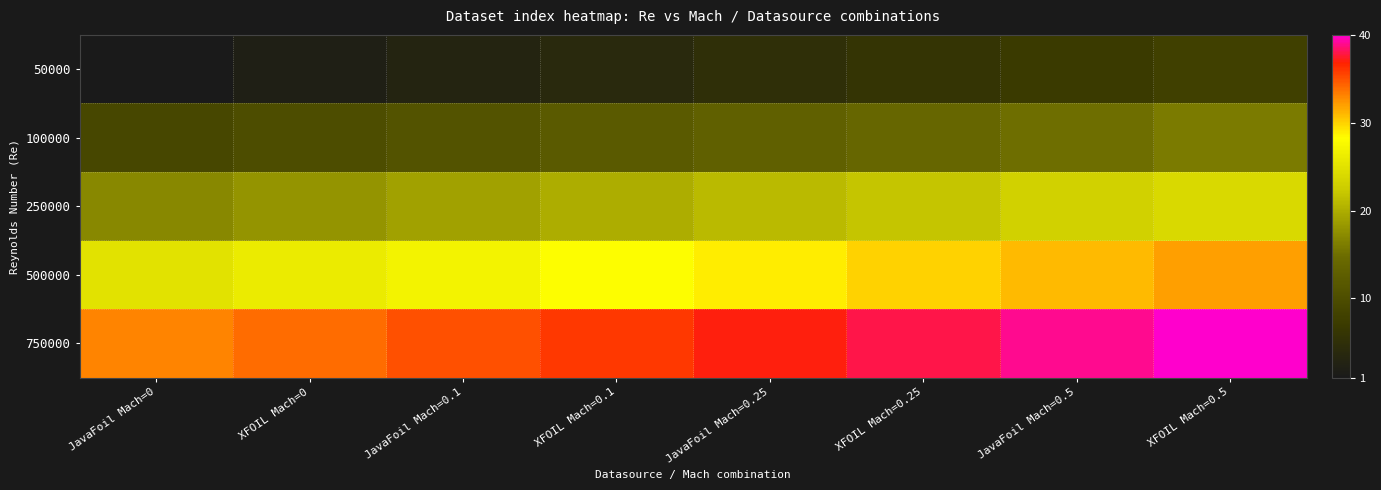

Reading left to right, what are all the values shown in this chart?

50000: JavaFoil Mach=0=1	XFOIL Mach=0=2	JavaFoil Mach=0.1=3	XFOIL Mach=0.1=4	JavaFoil Mach=0.25=5	XFOIL Mach=0.25=6	JavaFoil Mach=0.5=7	XFOIL Mach=0.5=8
100000: JavaFoil Mach=0=9	XFOIL Mach=0=10	JavaFoil Mach=0.1=11	XFOIL Mach=0.1=12	JavaFoil Mach=0.25=13	XFOIL Mach=0.25=14	JavaFoil Mach=0.5=15	XFOIL Mach=0.5=16
250000: JavaFoil Mach=0=17	XFOIL Mach=0=18	JavaFoil Mach=0.1=19	XFOIL Mach=0.1=20	JavaFoil Mach=0.25=21	XFOIL Mach=0.25=22	JavaFoil Mach=0.5=23	XFOIL Mach=0.5=24
500000: JavaFoil Mach=0=25	XFOIL Mach=0=26	JavaFoil Mach=0.1=27	XFOIL Mach=0.1=28	JavaFoil Mach=0.25=29	XFOIL Mach=0.25=30	JavaFoil Mach=0.5=31	XFOIL Mach=0.5=32
750000: JavaFoil Mach=0=33	XFOIL Mach=0=34	JavaFoil Mach=0.1=35	XFOIL Mach=0.1=36	JavaFoil Mach=0.25=37	XFOIL Mach=0.25=38	JavaFoil Mach=0.5=39	XFOIL Mach=0.5=40